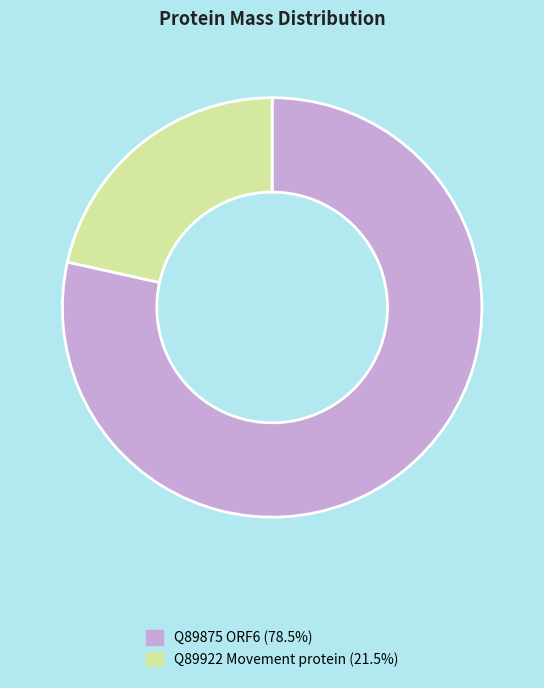

Approximately how many times larger is the value at Q89922 Movement protein (21.5%) compared to Q89875 ORF6 (78.5%)?

0.3